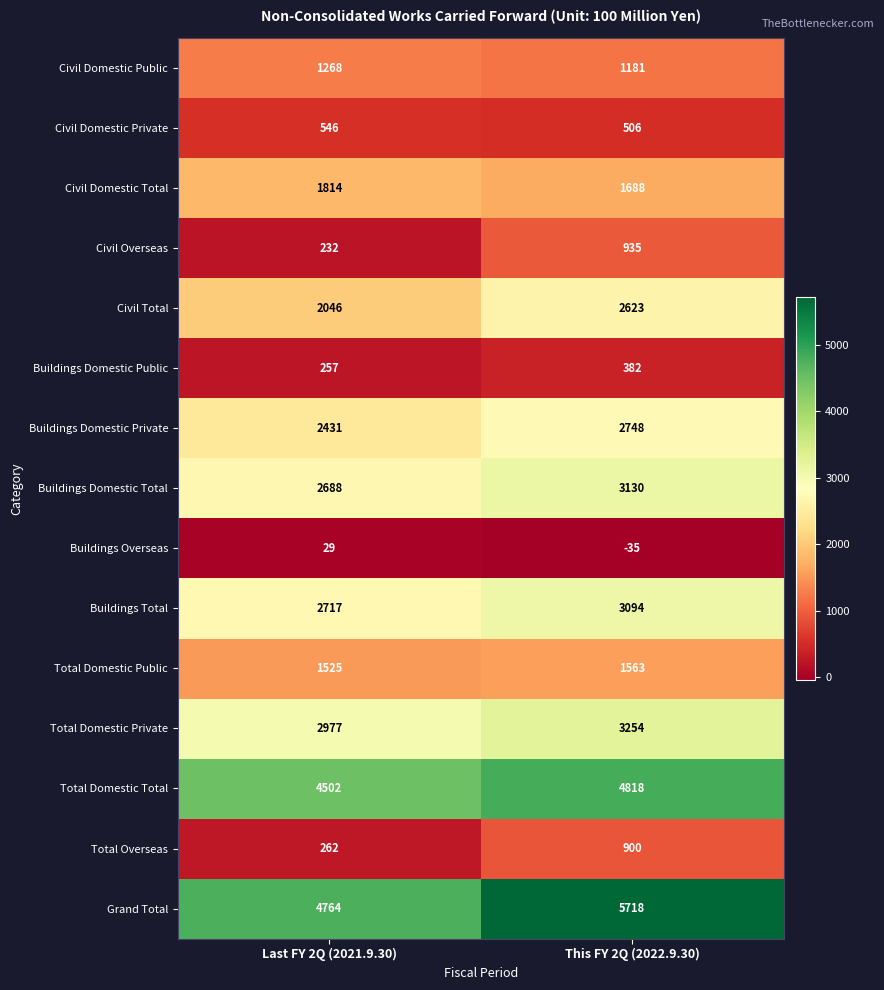

How many series are shown in this chart?

15